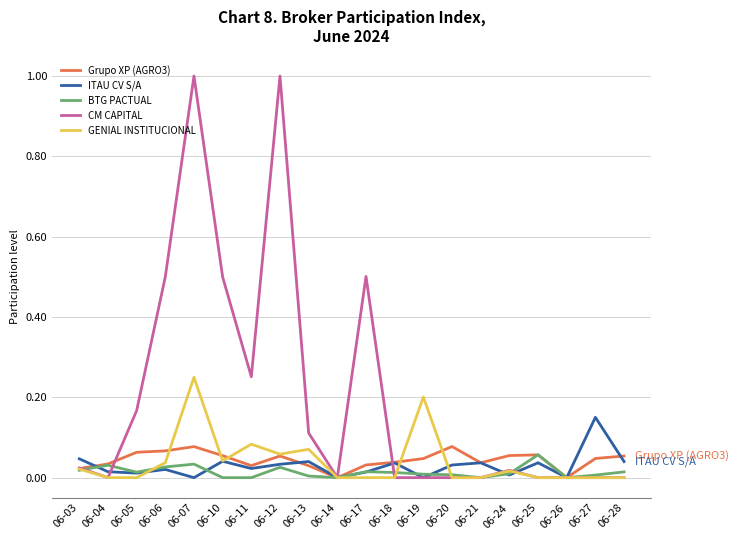

Is this an area chart (filled region under the line)?

No